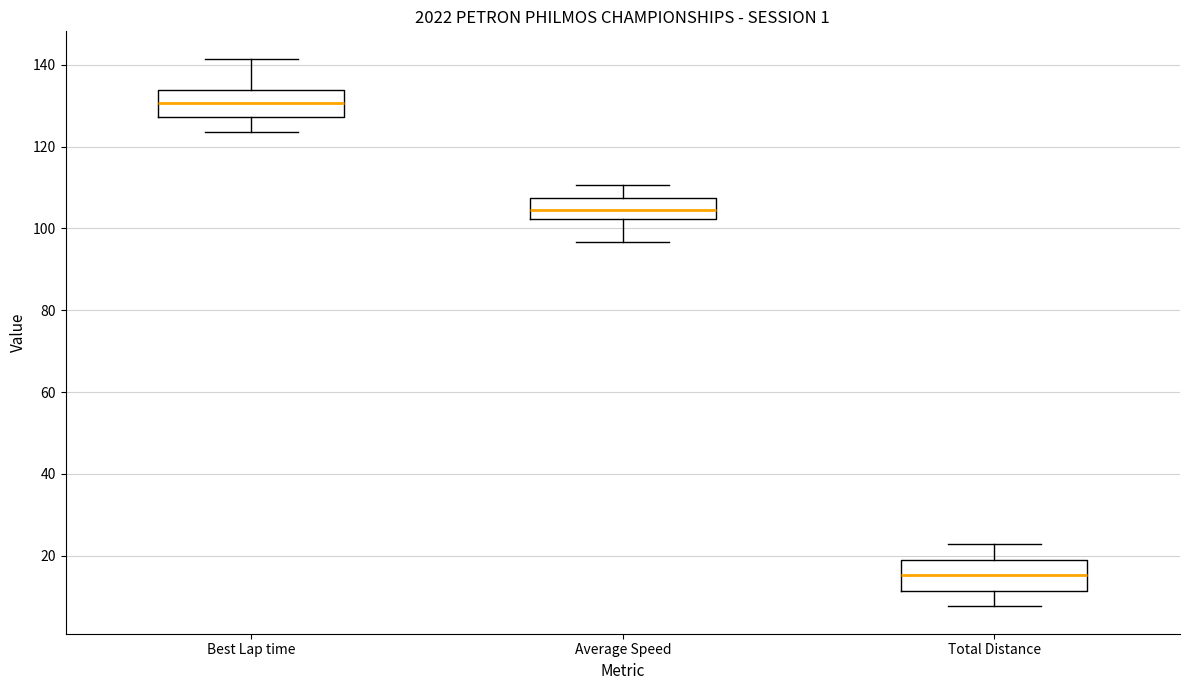

Where is the lower edge of the box for Best Lap time on the y-axis? The values are not printed on the chart, so give them approximately, as read against the axis.

128